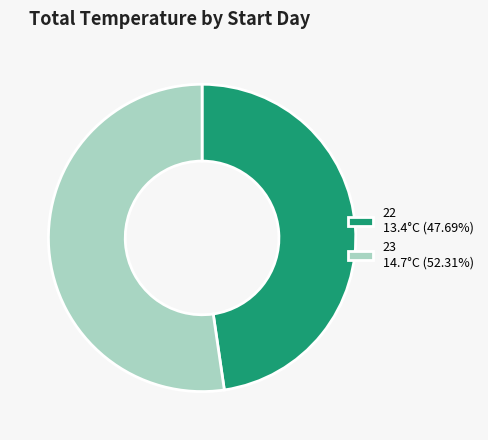

Do 22 13.4°C (47.69%) and 23 14.7°C (52.31%) together represent more than half of the pie?

Yes